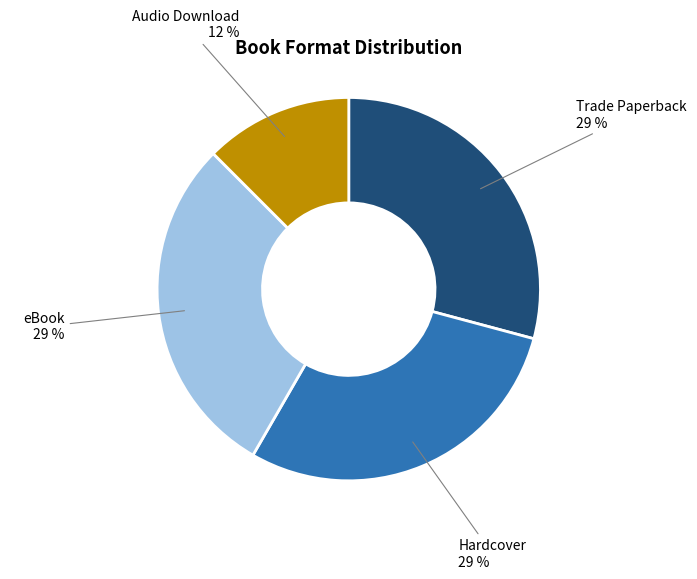

To the nearest percent, what is the average slice percentage?

25%